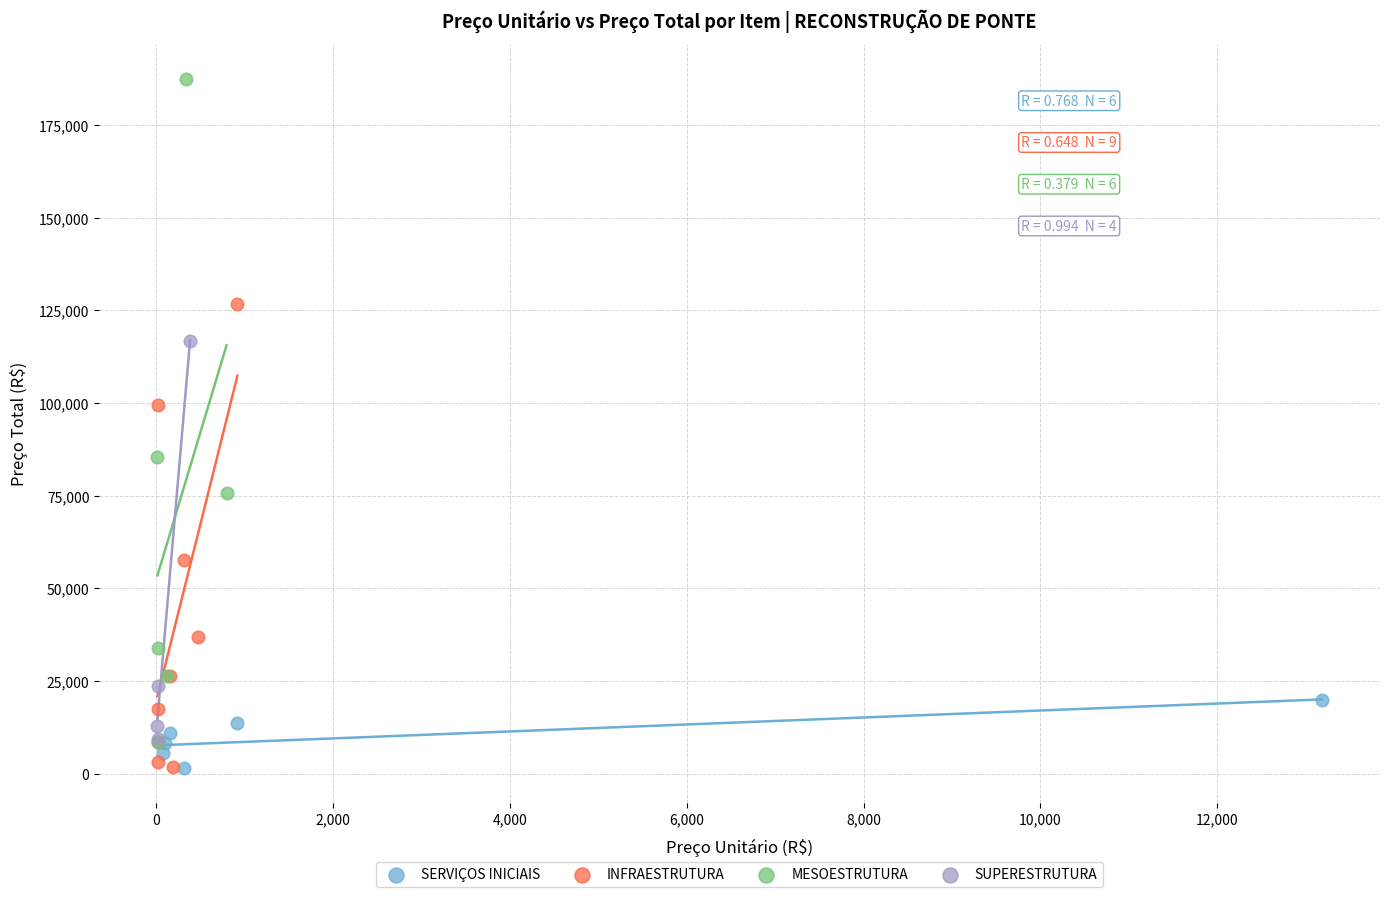

Which series contains the highest Y value?

MESOESTRUTURA